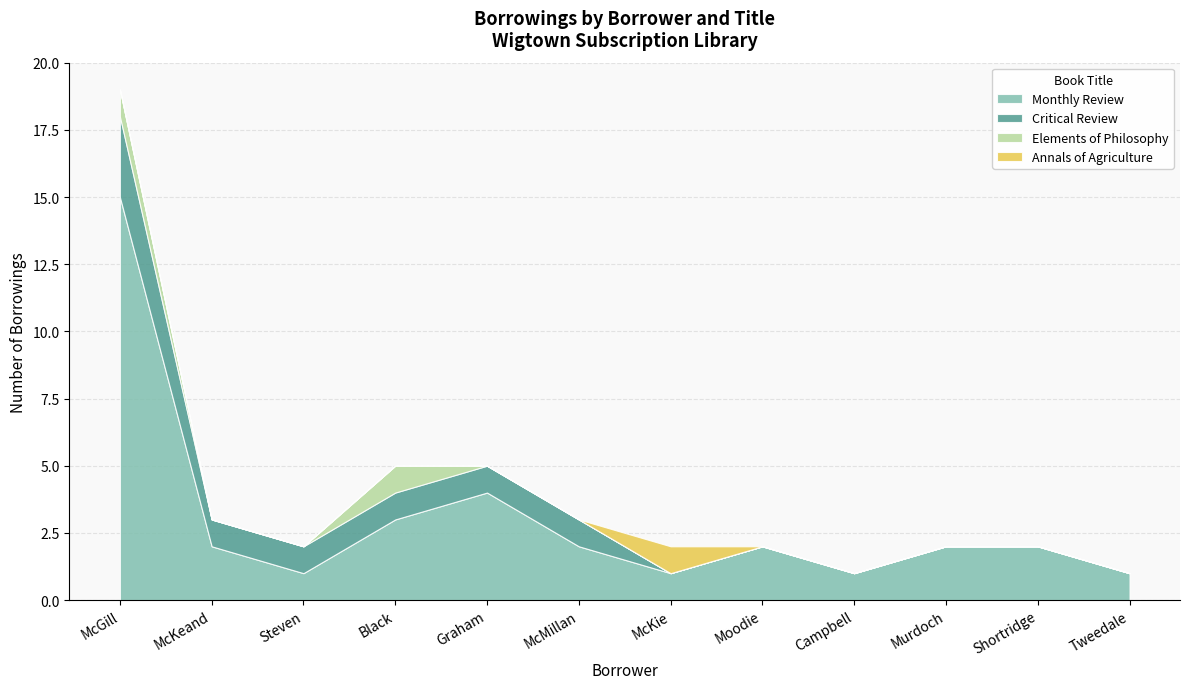

At which label does Monthly Review first exceed 2?

McGill